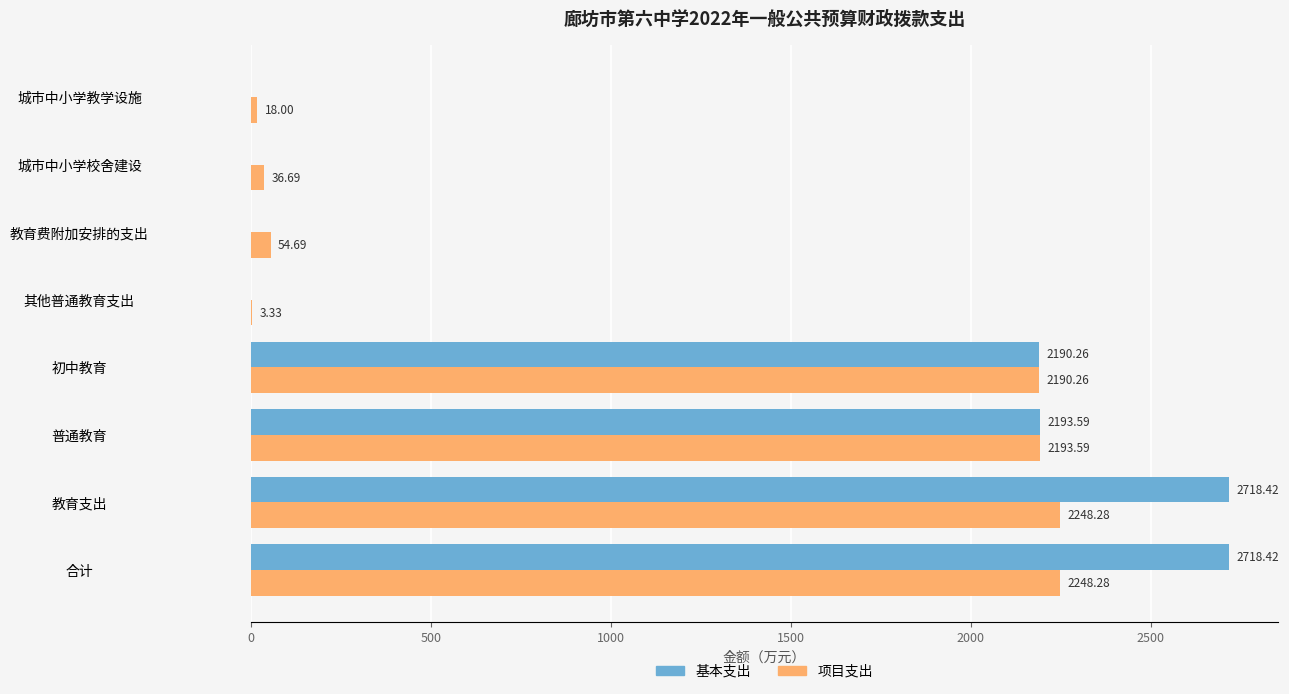

At which label is 基本支出 closest to 1359?

初中教育